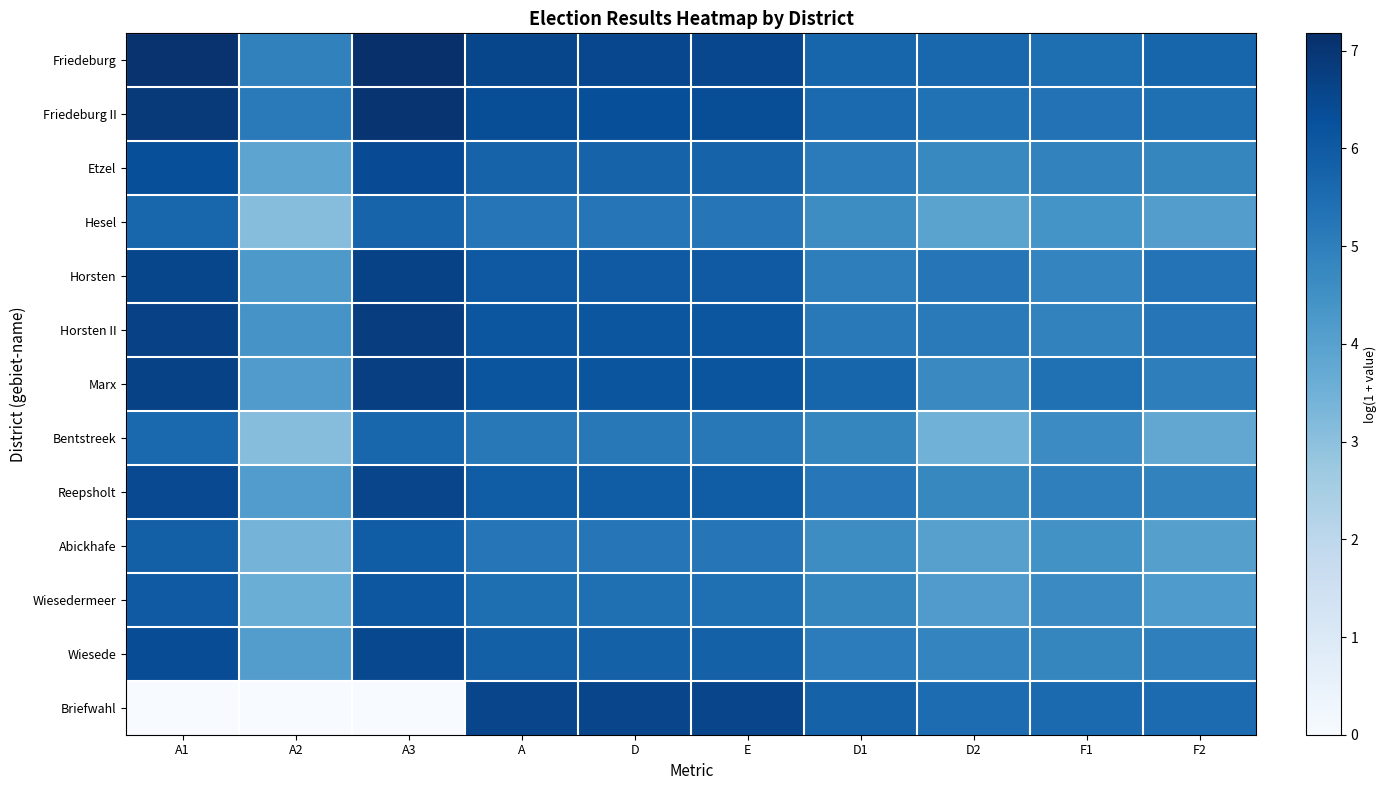

Rank the series by their maximum value, from highest to lowest.

Friedeburg, Friedeburg II, Horsten II, Marx, Horsten, Briefwahl, Reepsholt, Wiesede, Etzel, Wiesedermeer, Abickhafe, Hesel, Bentstreek